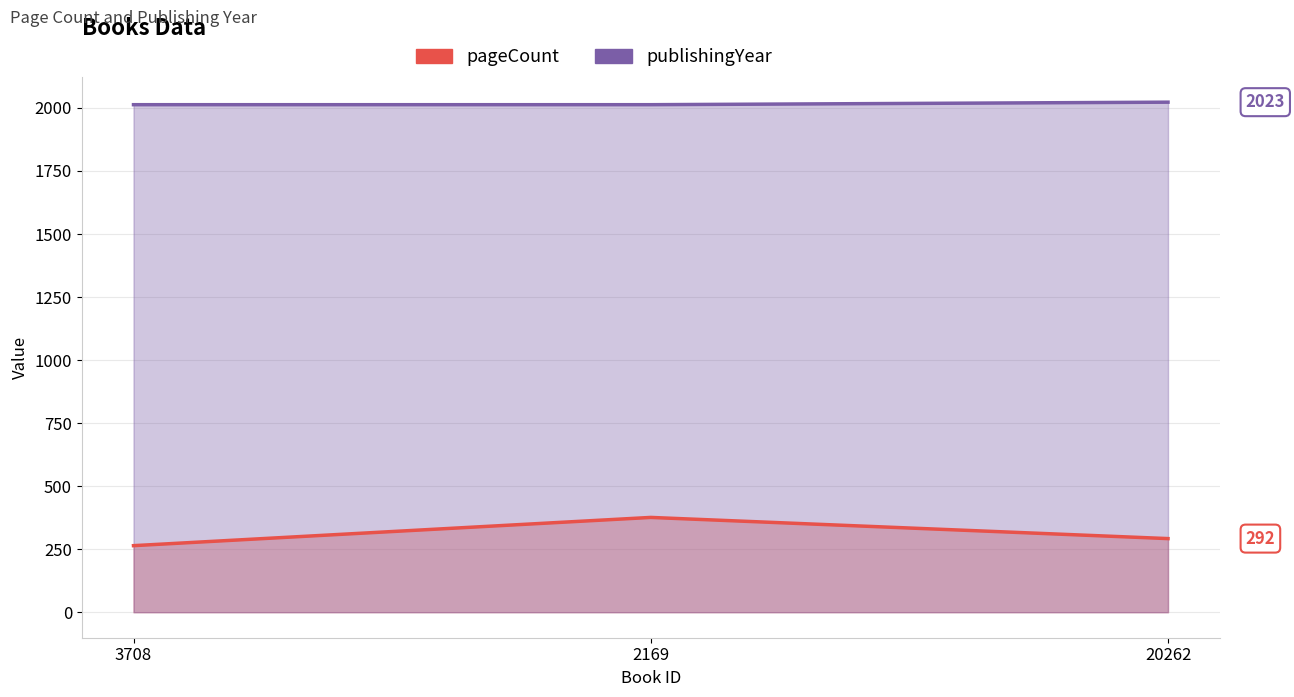

What is the sum of the pageCount values at 3708 and 2169?

640